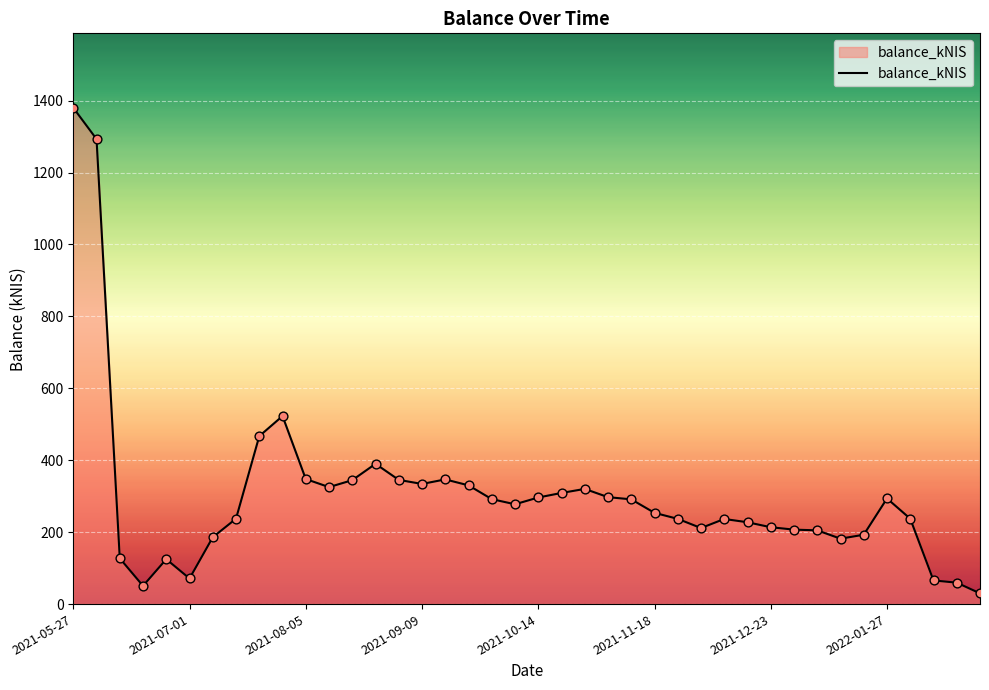

What is the maximum value shown in the chart?

1380.0